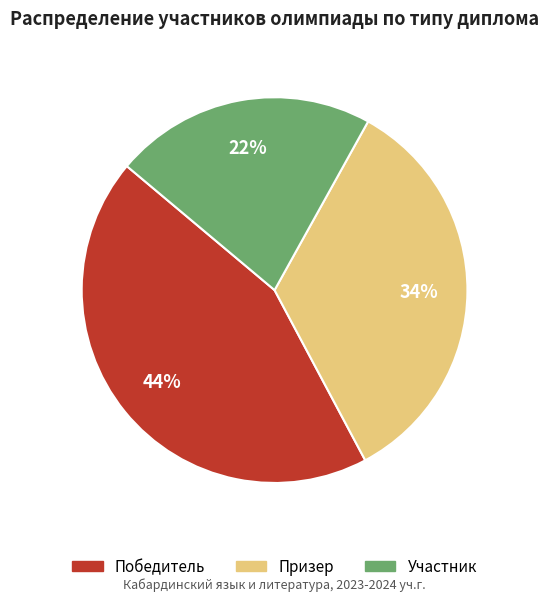

True or false: Победитель accounts for 44% of the total.

True